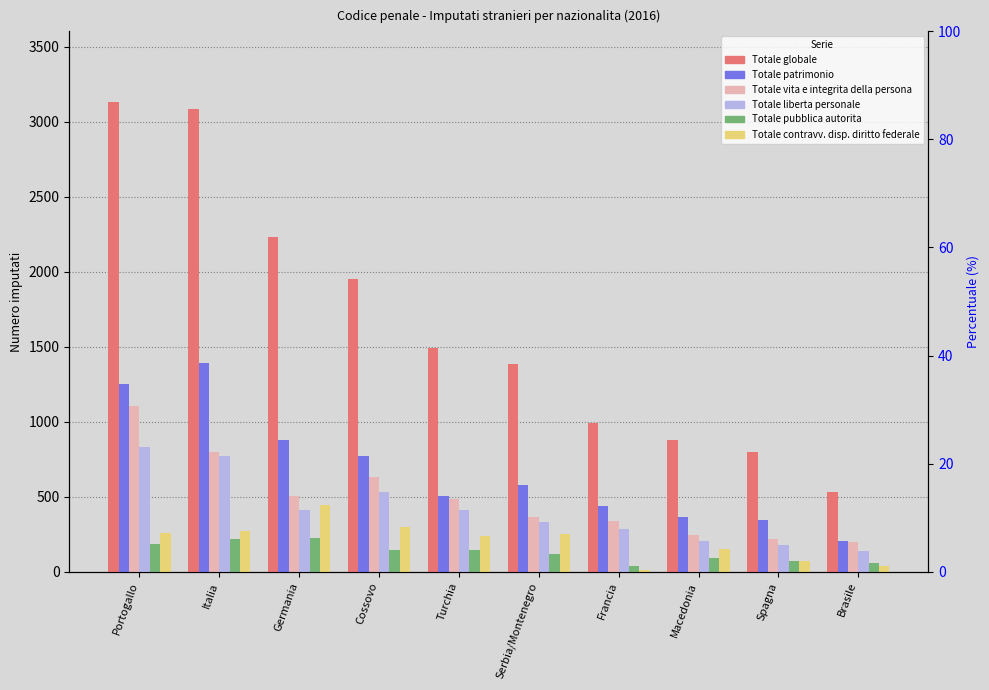

What are all the series names shown in the legend?

Totale globale, Totale patrimonio, Totale vita e integrita della persona, Totale liberta personale, Totale pubblica autorita, Totale contravv. disp. diritto federale